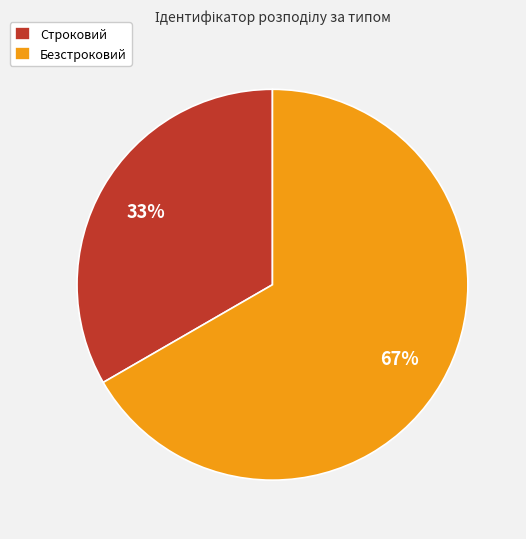

Is Безстроковий the majority of the pie?

Yes